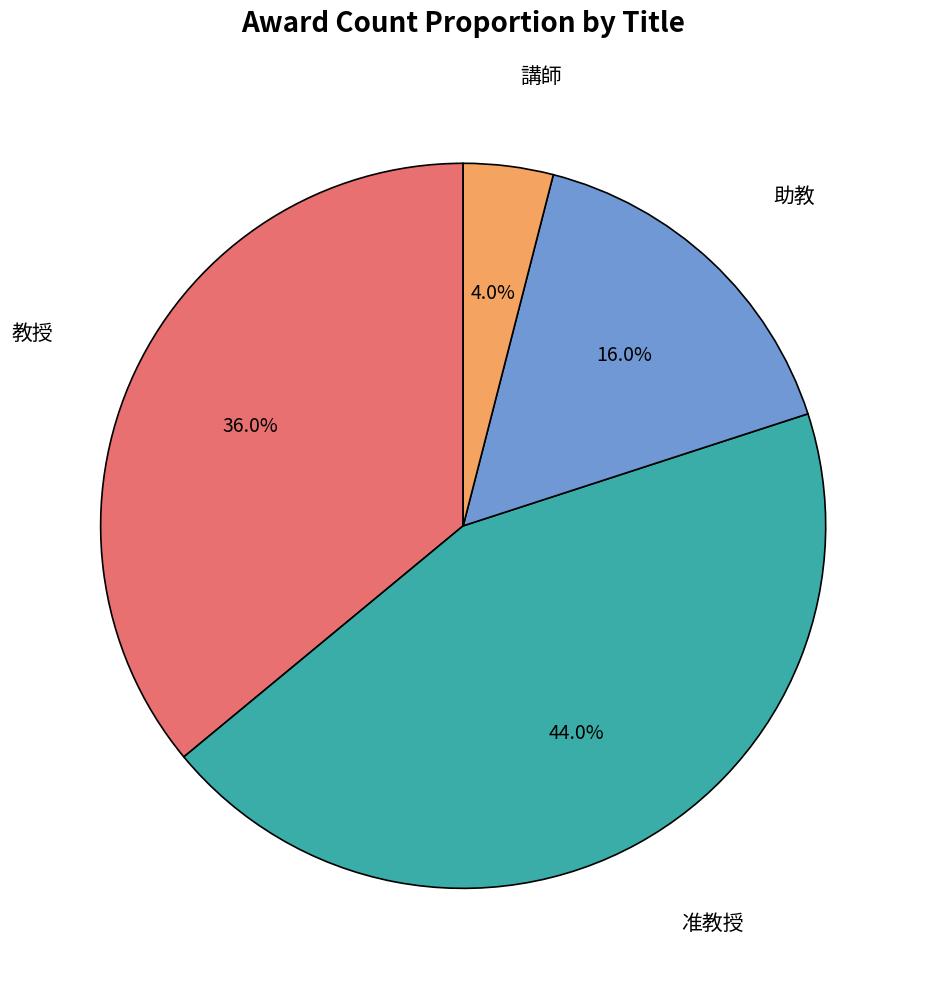

Is there any slice that represents more than half of the pie?

No